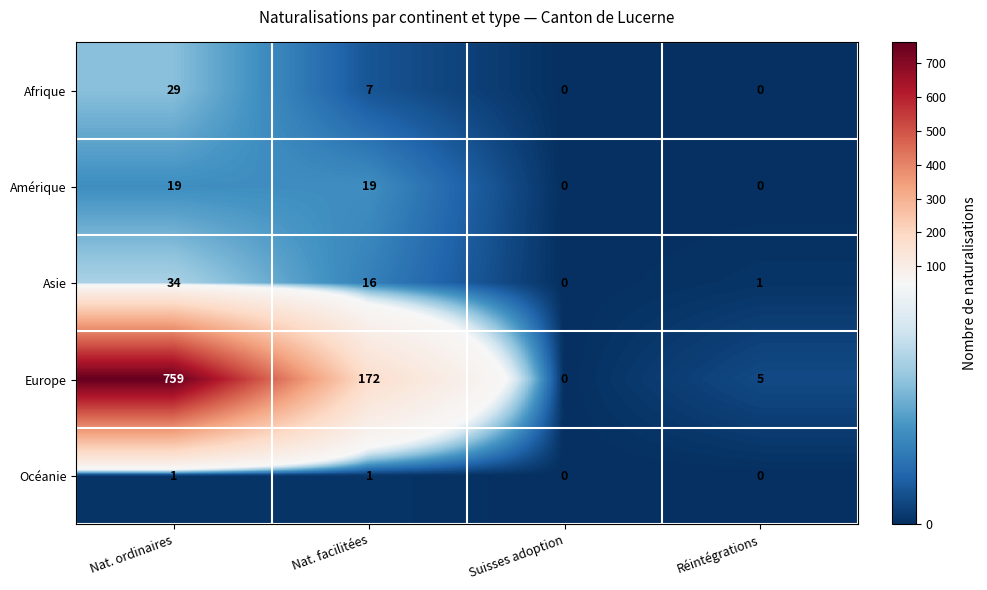

What is the average value of the Afrique series?

9